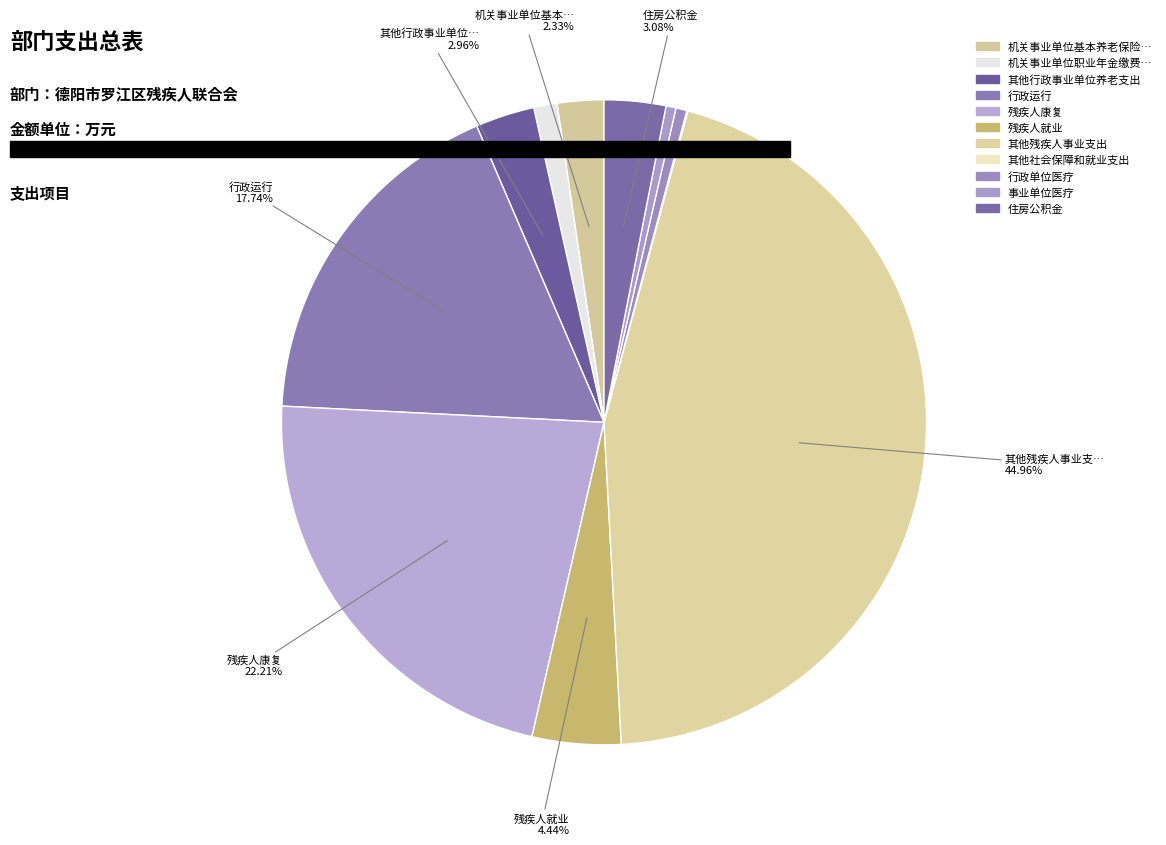

How many segments does this pie chart have?

11